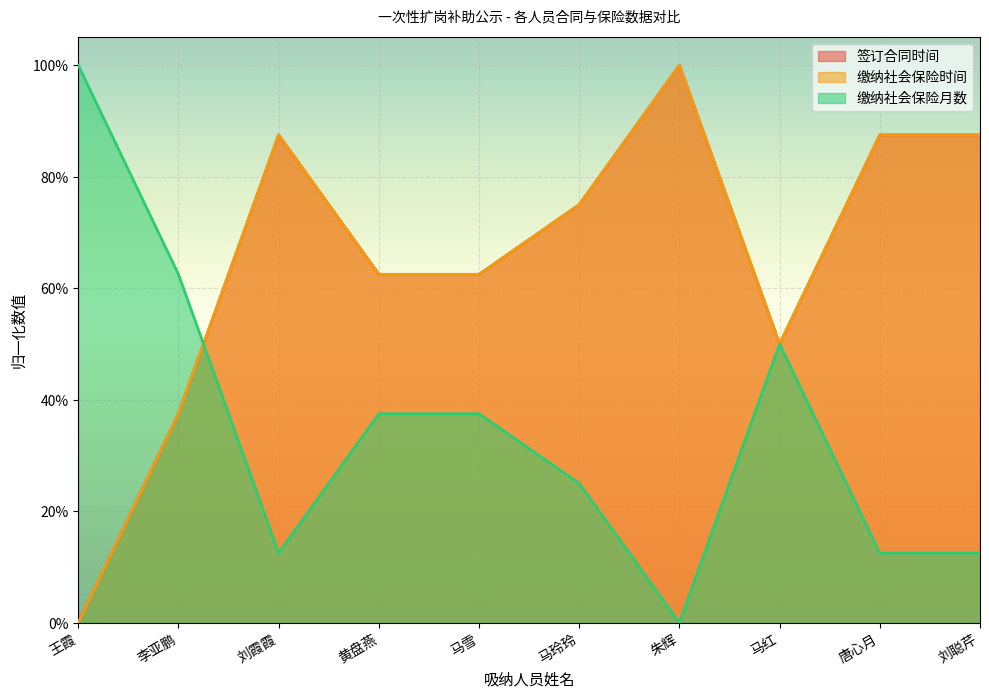

What is the difference between the 签订合同时间 values at 朱辉 and 刘聪芹?

0.1